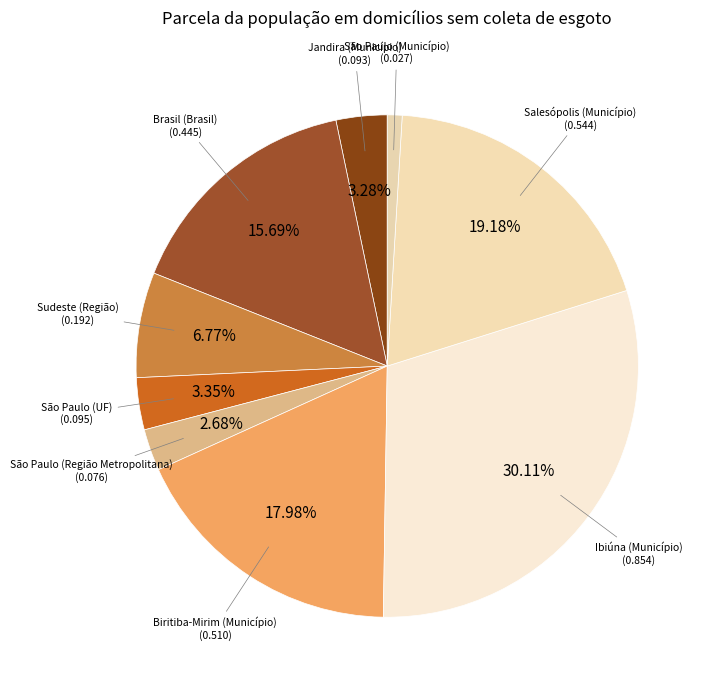

Count the number of slices in the pie.

9